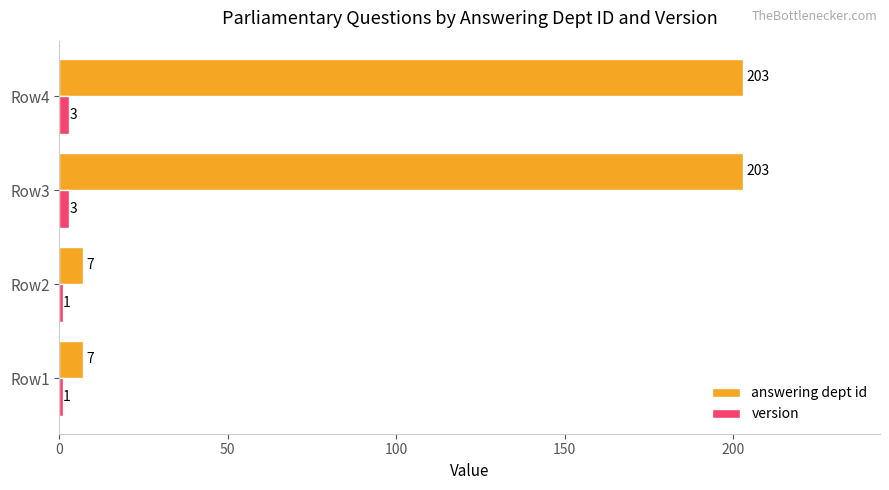

What are all the series names shown in the legend?

answering dept id, version